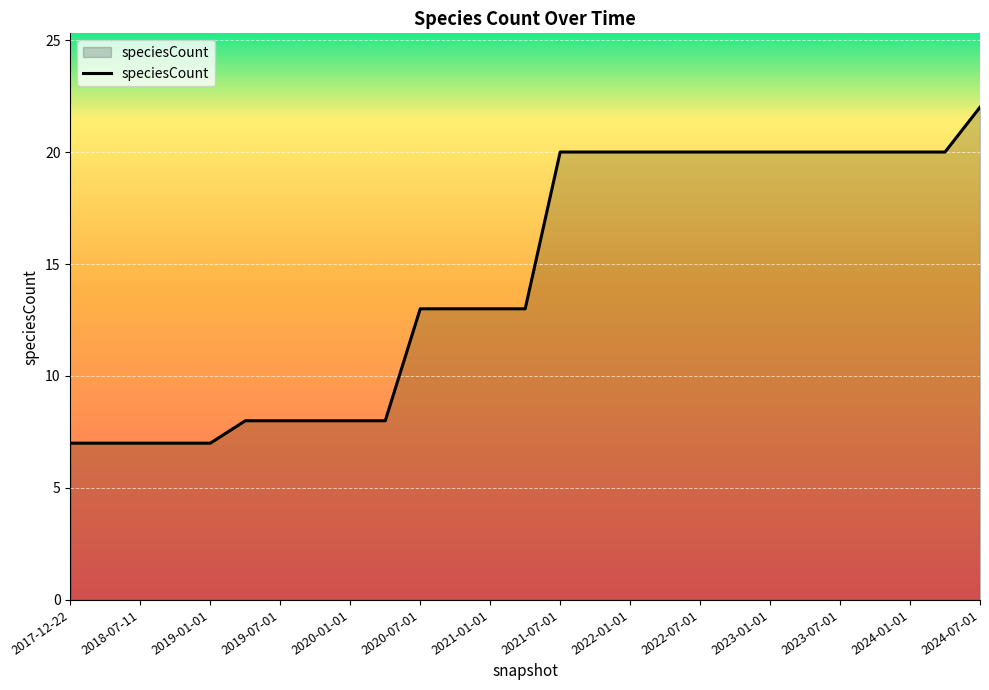

What is the minimum value shown in the chart?

7